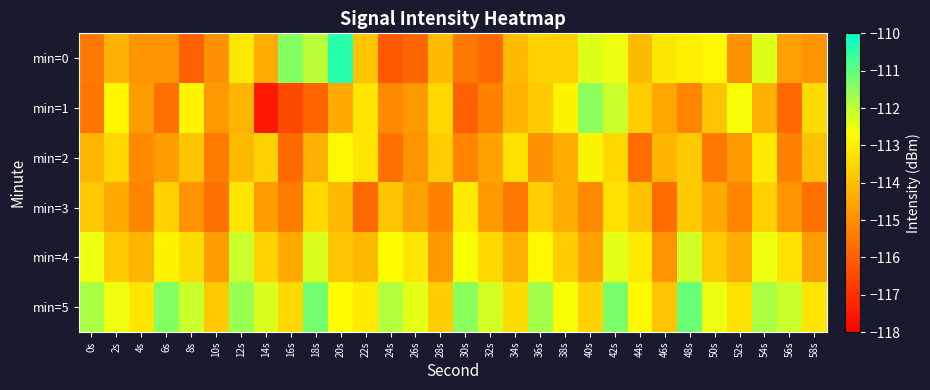

Which series has the largest total across all categories?

min=5